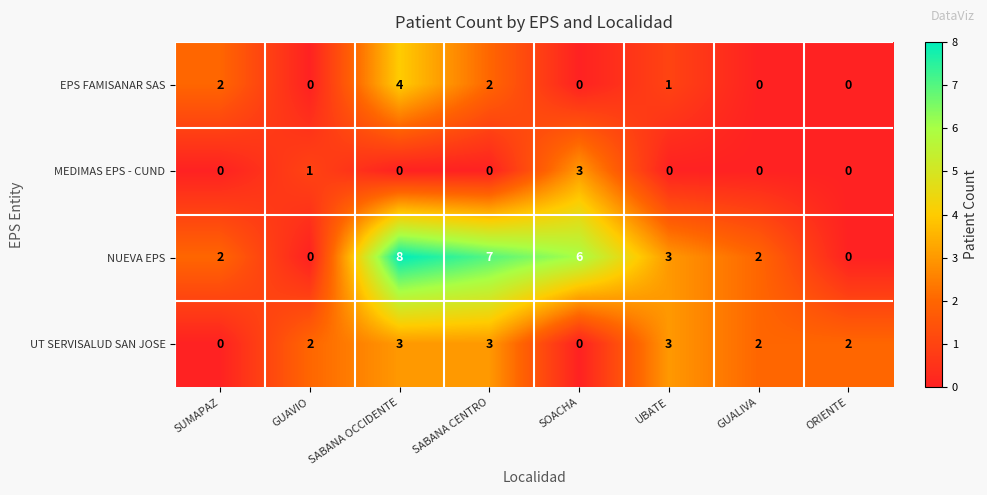

What is the difference between the maximum and second lowest values in the MEDIMAS EPS - CUND series?

3